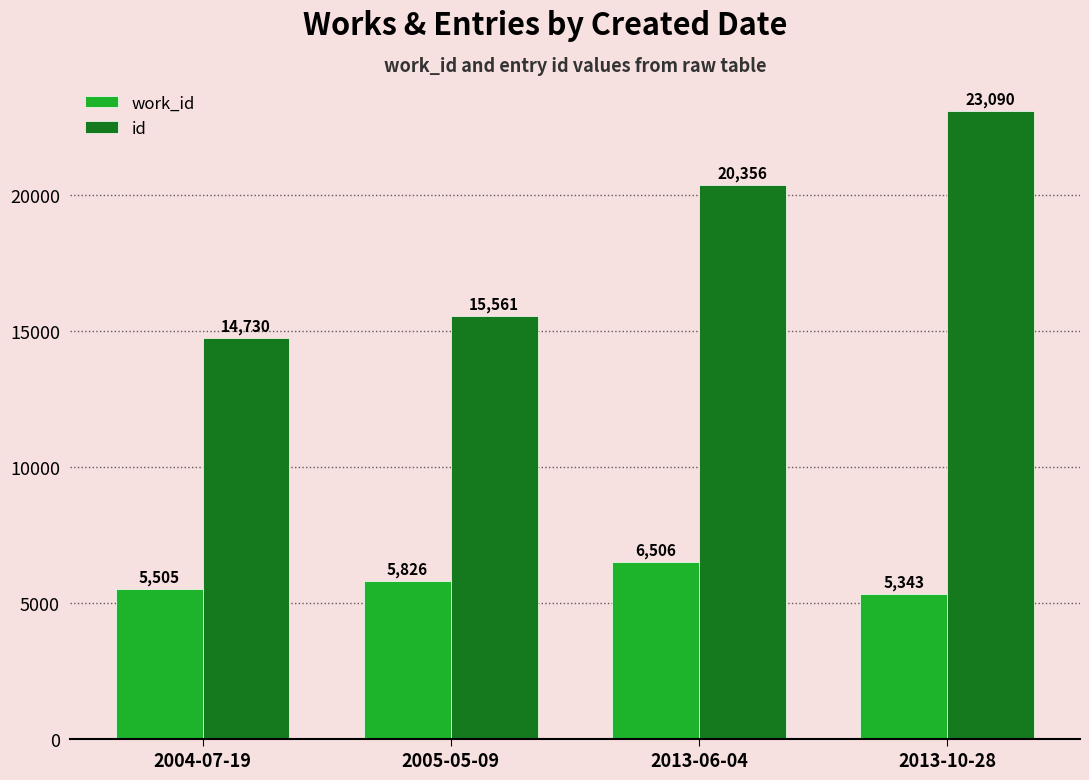

Reading right to left, what are all the values shown in this chart?

work_id: 5343	6506	5826	5505
id: 23090	20356	15561	14730